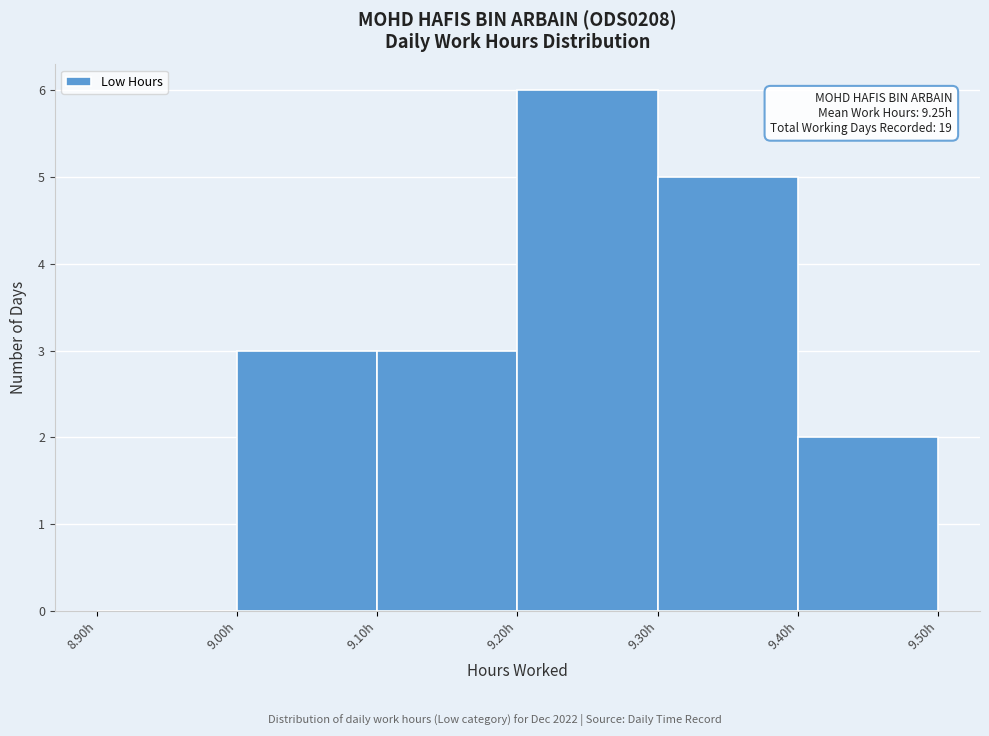

Which range on the x-axis has the tallest bar?

9.2 to 9.3